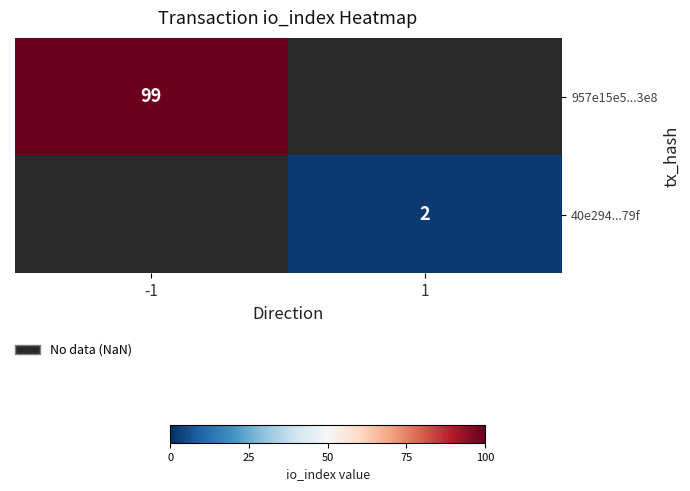

Is the value of 957e15e5...3e8 at 1 greater than the value of 40e294...79f at 1?

No